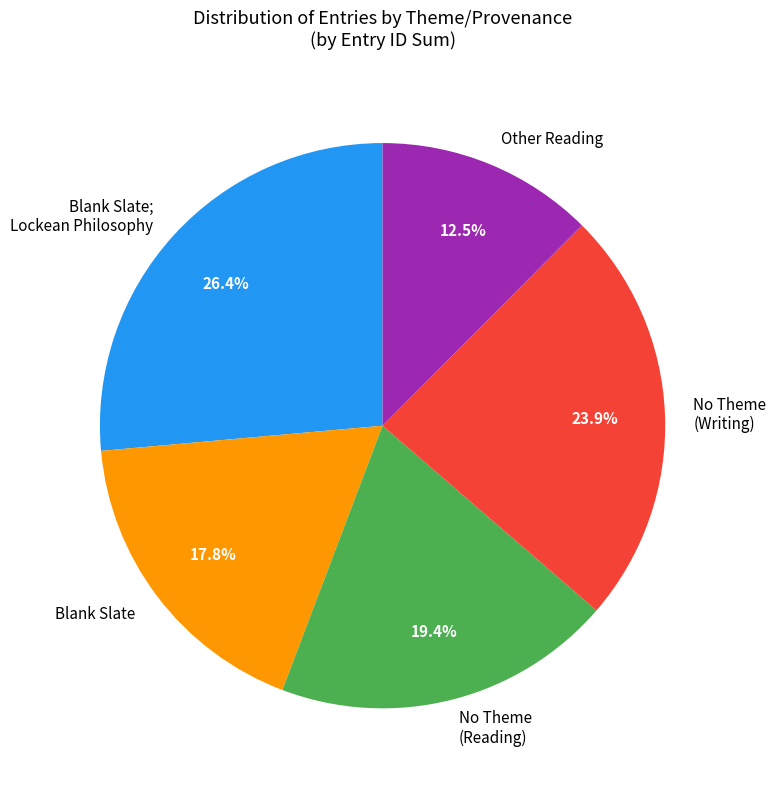

Rank the categories by value from lowest to highest.

Other Reading, Blank Slate, No Theme (Reading), No Theme (Writing), Blank Slate; Lockean Philosophy